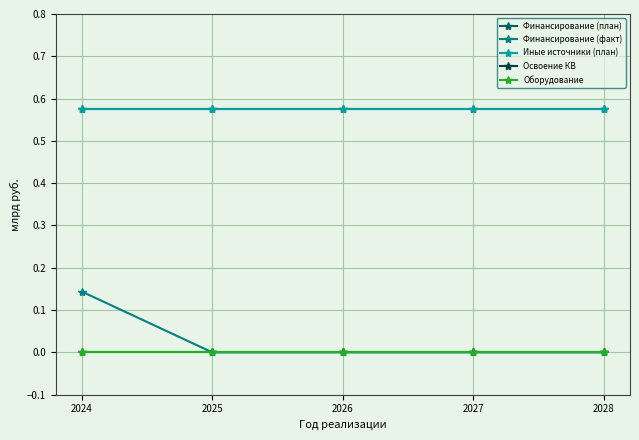

What is the difference between the Финансирование (факт) values at 2024 and 2025?

0.1